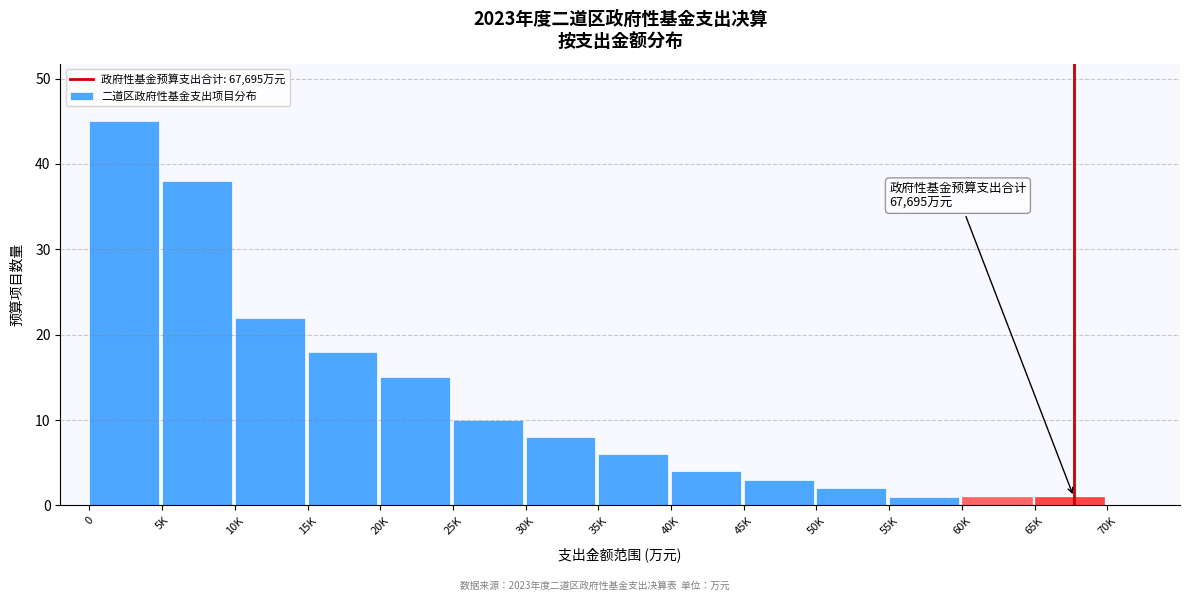

Reading left to right, transcribe all the data shown in this chart.

45	38	22	18	15	10	8	6	4	3	2	1	1	1